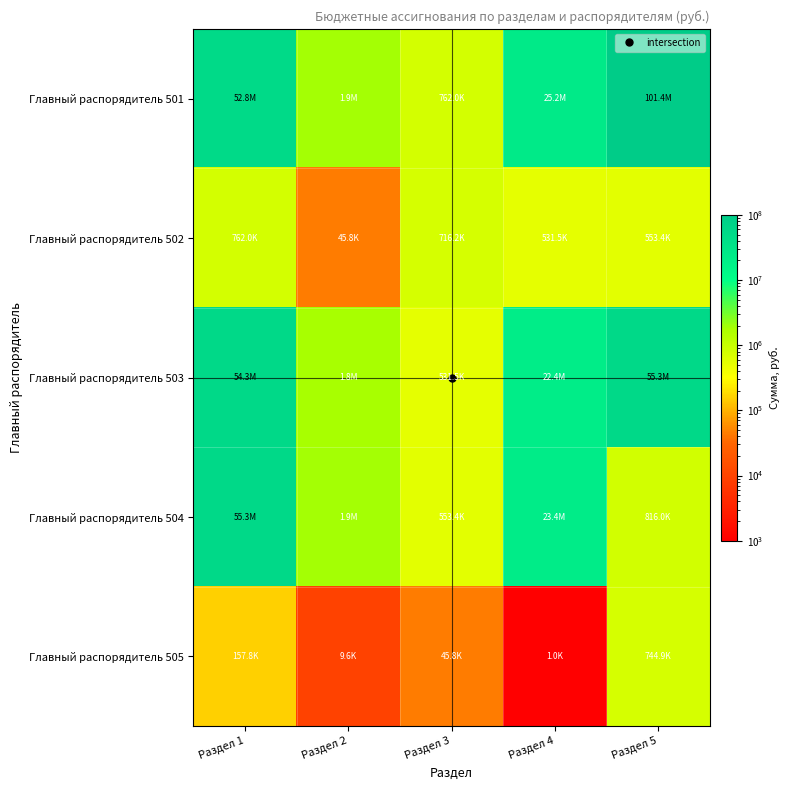

At which category is the sum across all series the highest?

Раздел 1